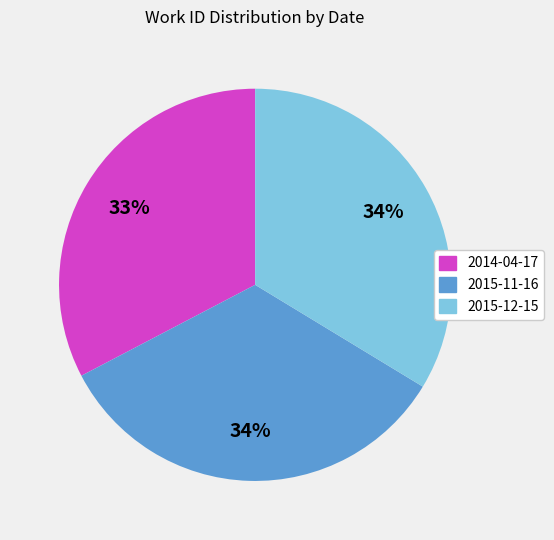

To the nearest percent, what is the difference between the 2014-04-17 and 2015-12-15 slice percentages?

1%